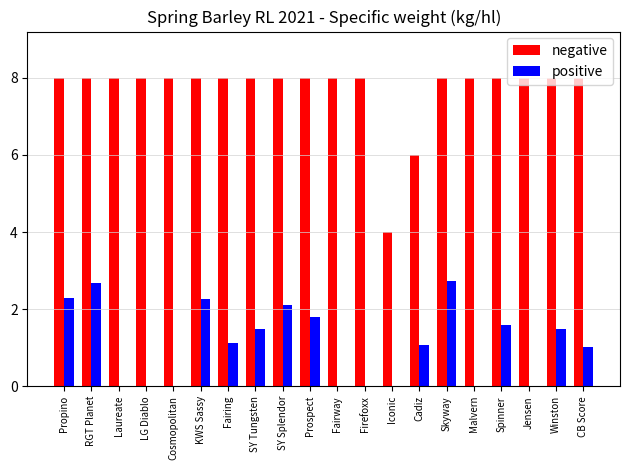

What is the greatest value displayed?

8.0